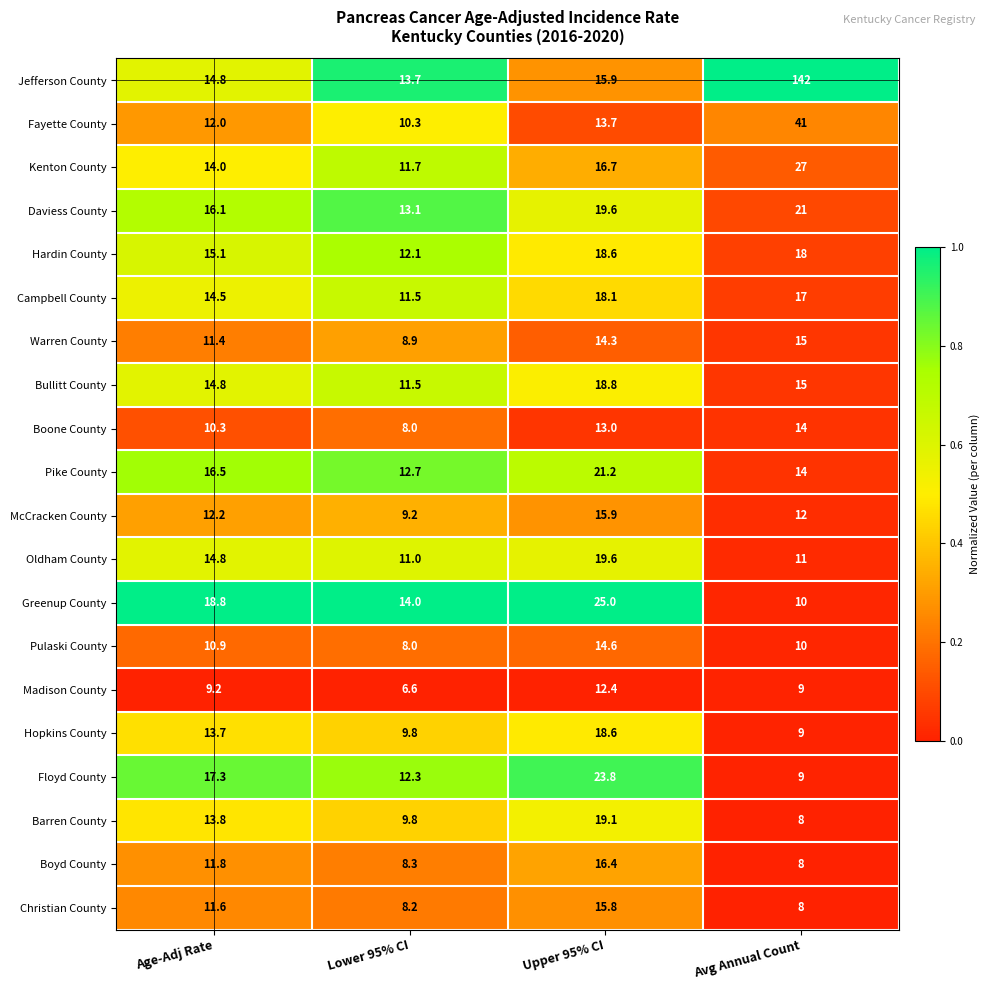

What is the sum of all Floyd County values?

62.4